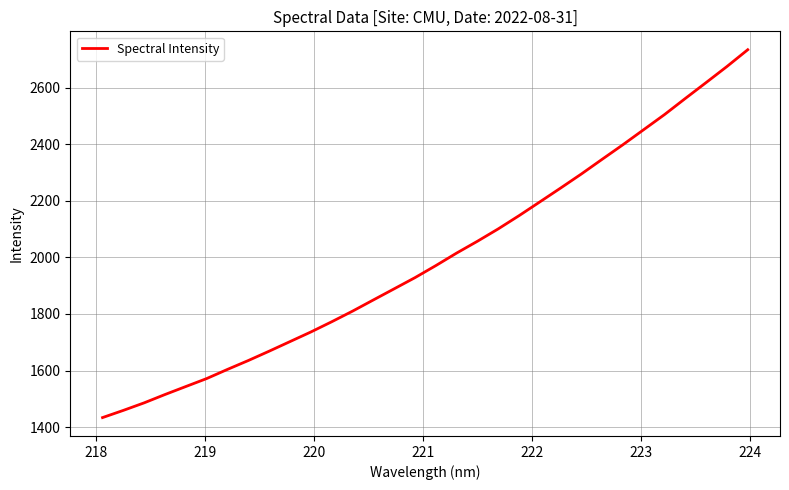

What is the maximum value shown in the chart?

2734.9